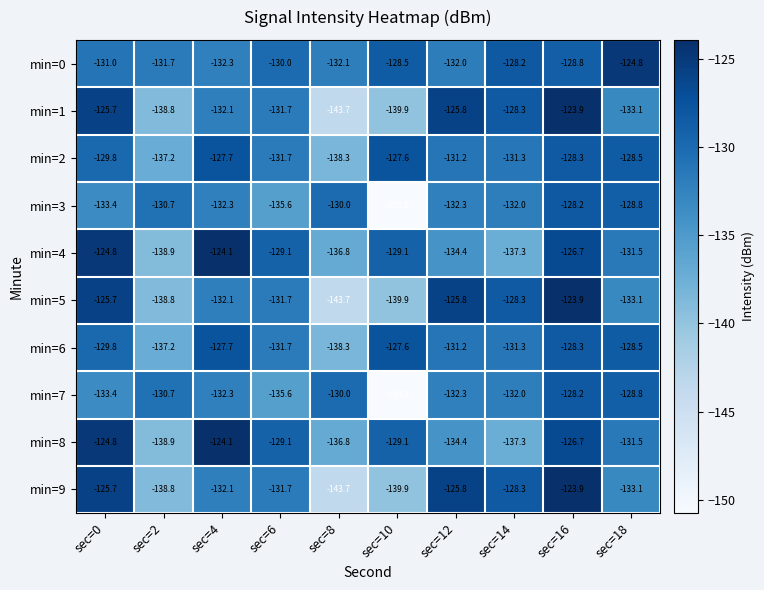

True or false: min=7 has a value of -233.5 at sec=4.

False